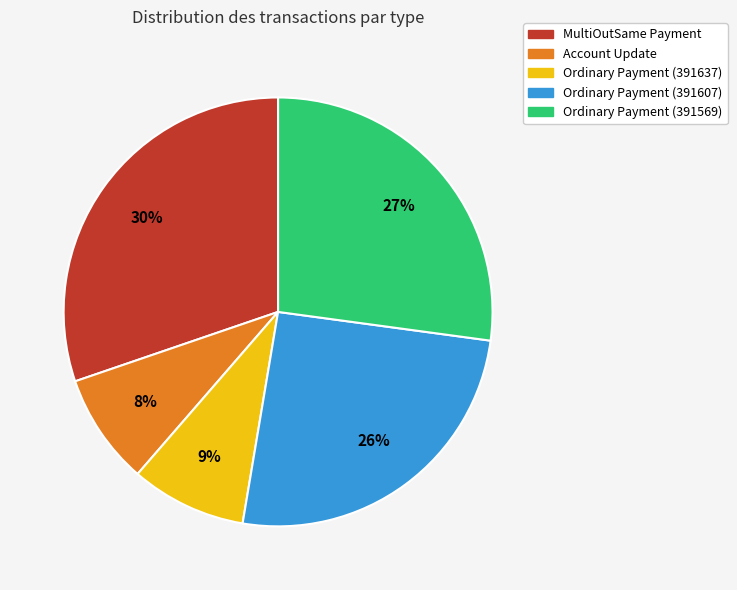

What is the largest slice in the pie chart?

MultiOutSame Payment